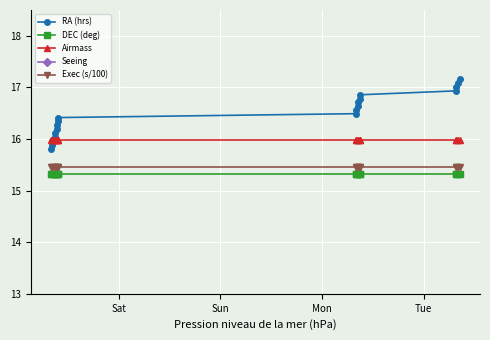

What is the average value of the Seeing series?

11.8